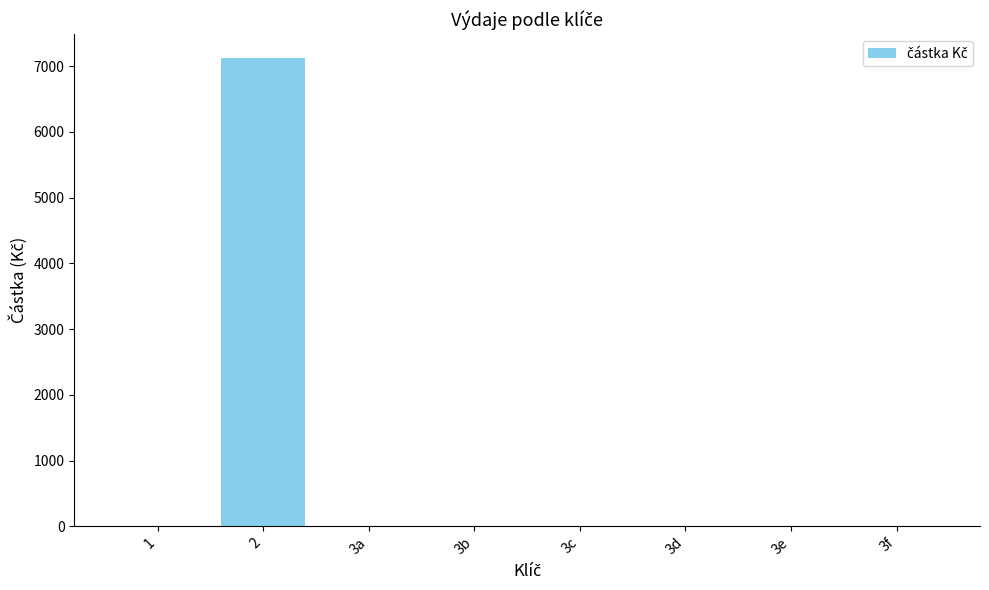

Reading left to right, transcribe all the data shown in this chart.

0	7130	0	0	0	0	0	0